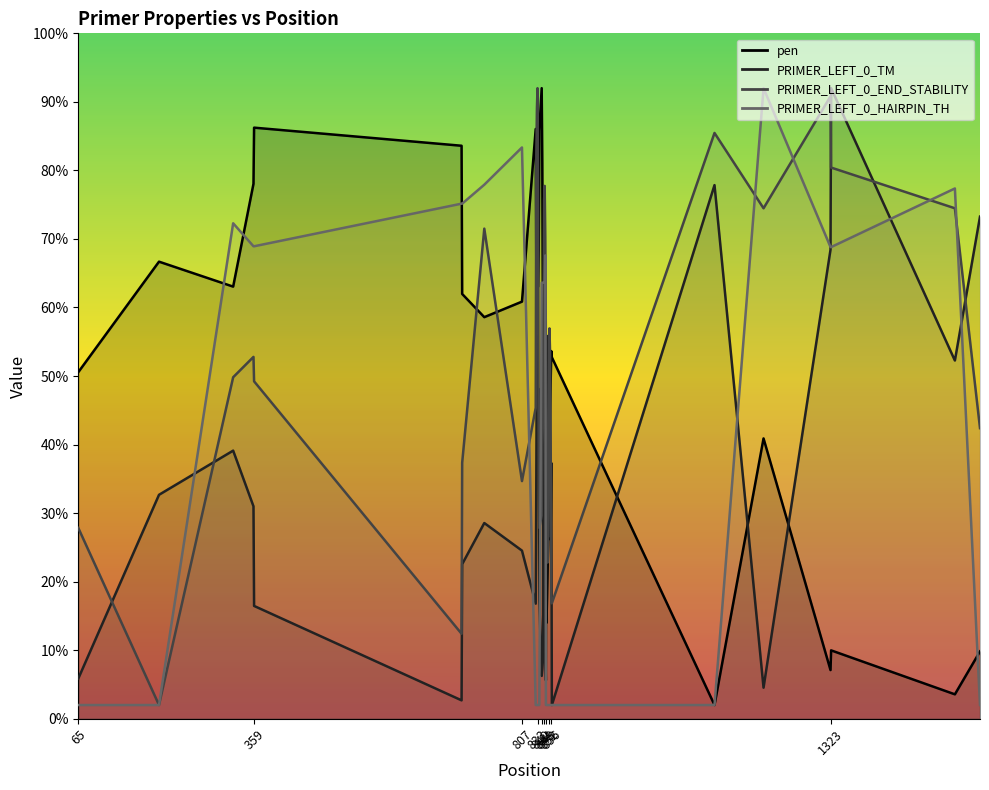

Reading right to left, transcribe all the data shown in this chart.

pen: 1573=9.8	1531=3.6	1324=10.0	1323=7.1	1211=40.9	1129=2.0	857=52.7	856=53.6	855=49.1	854=45.1	853=38.8	852=26.2	851=26.2	850=22.4	849=17.9	848=14.0	847=19.5	846=27.1	845=21.7	844=28.1	843=41.2	842=59.5	841=81.0	840=92.0	836=85.8	835=68.4	834=63.0	833=63.0	832=64.0	831=65.4	830=86.0	807=60.9	744=58.6	707=62.0	706=83.6	359=86.2	358=78.0	324=63.0	200=66.7	65=50.6
PRIMER_LEFT_0_TM: 1573=73.3	1531=52.3	1324=92.0	1323=68.4	1211=4.5	1129=77.9	857=2.0	856=37.3	855=26.9	854=33.9	853=26.6	852=49.0	851=49.0	850=55.8	849=45.3	848=33.8	847=5.6	846=10.6	845=57.0	844=27.2	843=40.9	842=8.5	841=7.2	840=6.2	836=17.2	835=48.1	834=39.1	833=39.1	832=55.9	831=35.0	830=16.8	807=24.5	744=28.6	707=22.6	706=2.7	359=16.5	358=31.0	324=39.1	200=32.7	65=5.9
PRIMER_LEFT_0_END_STABILITY: 1573=42.4	1531=74.5	1324=80.4	1323=90.8	1211=74.5	1129=85.5	857=16.9	856=16.9	855=41.8	854=53.4	853=57.0	852=45.1	851=30.5	850=22.8	849=22.8	848=37.6	847=55.2	846=70.3	845=77.7	844=75.7	843=58.1	842=43.0	841=40.0	840=29.6	836=27.8	835=37.6	834=74.5	833=92.0	832=89.0	831=82.2	830=45.4	807=34.7	744=71.5	707=37.3	706=12.4	359=49.2	358=52.8	324=49.8	200=2.0	65=27.8
PRIMER_LEFT_0_HAIRPIN_TH: 1573=2.0	1531=77.4	1324=68.8	1323=68.8	1211=92.0	1129=2.0	857=2.0	856=2.0	855=2.0	854=2.0	853=2.0	852=2.0	851=2.0	850=2.0	849=2.0	848=2.0	847=2.0	846=67.6	845=63.6	844=63.6	843=63.6	842=63.6	841=63.6	840=63.6	836=2.0	835=2.0	834=2.0	833=2.0	832=2.0	831=2.0	830=2.0	807=83.3	744=77.9	707=75.1	706=75.1	359=68.9	358=68.9	324=72.3	200=2.0	65=2.0